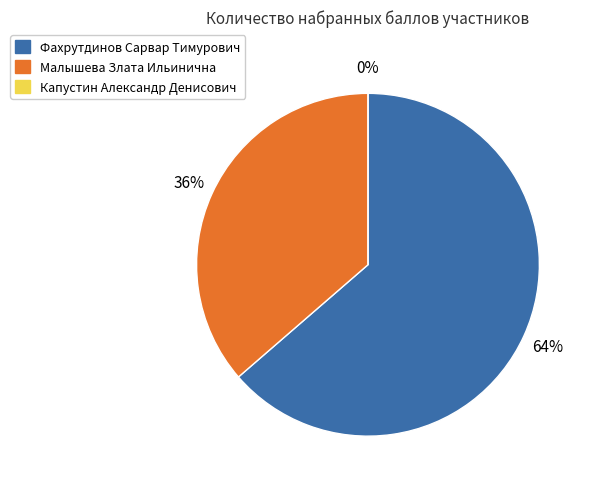

How many segments does this pie chart have?

3